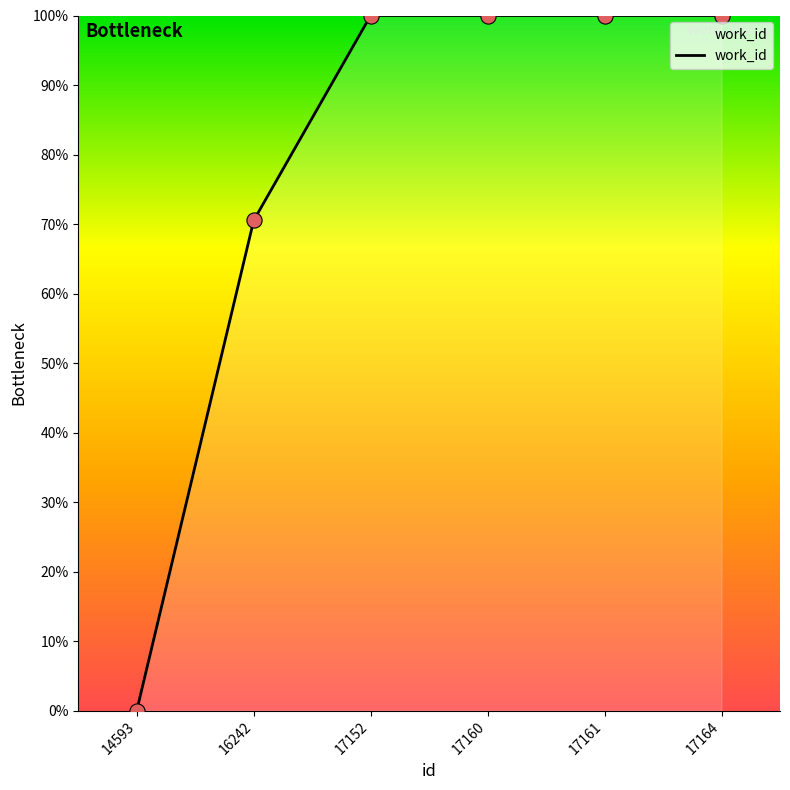

Which has a higher value, 17164 or 16242?

17164